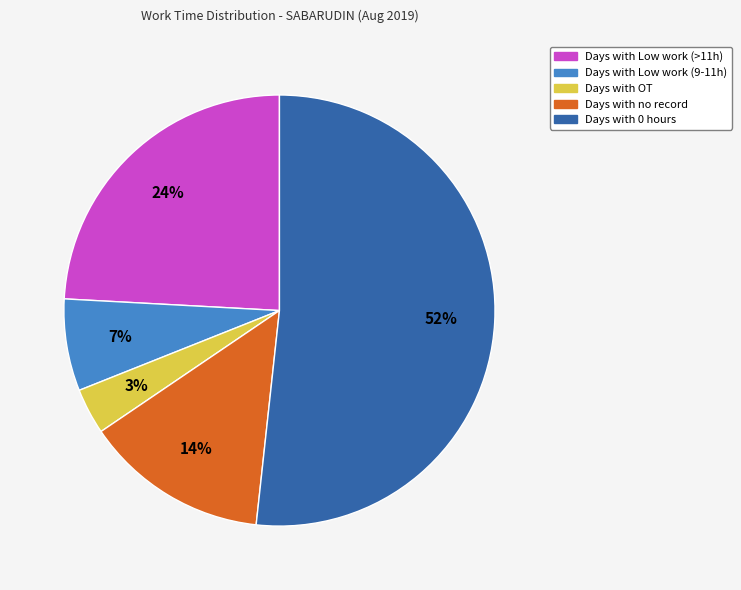

Is there a majority slice in this chart?

Yes